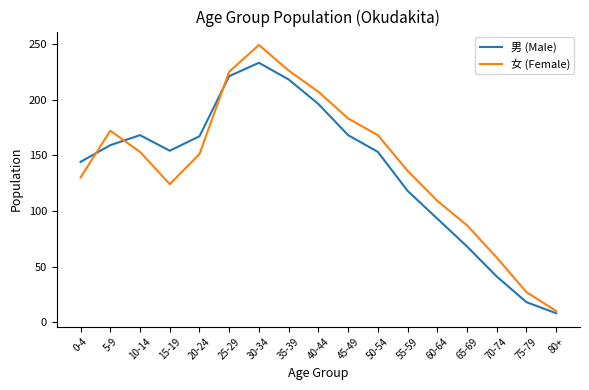

How many lines are shown in the chart?

2